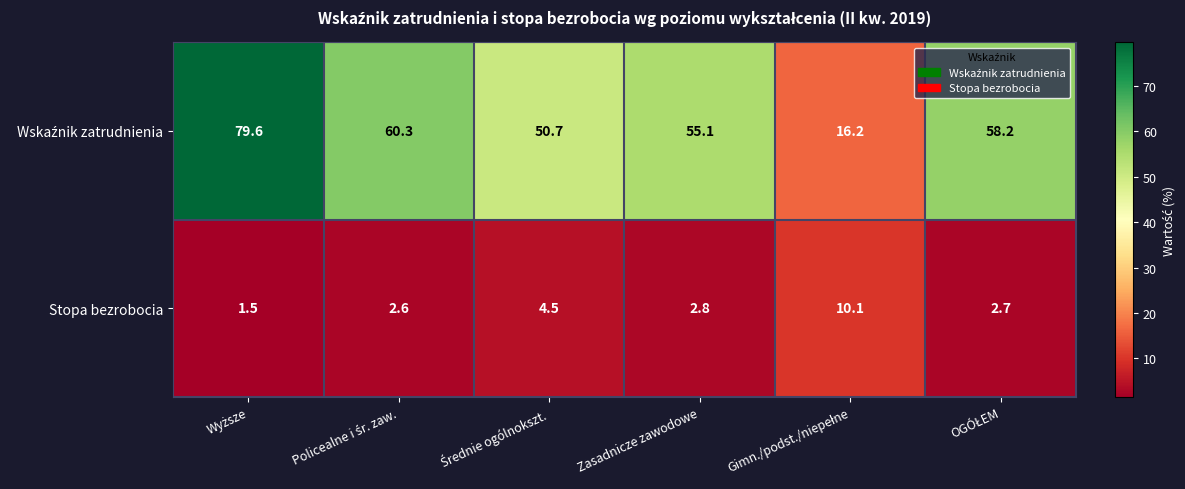

The Stopa bezrobocia series shows 1.8 at Zasadnicze zawodowe. True or false?

False